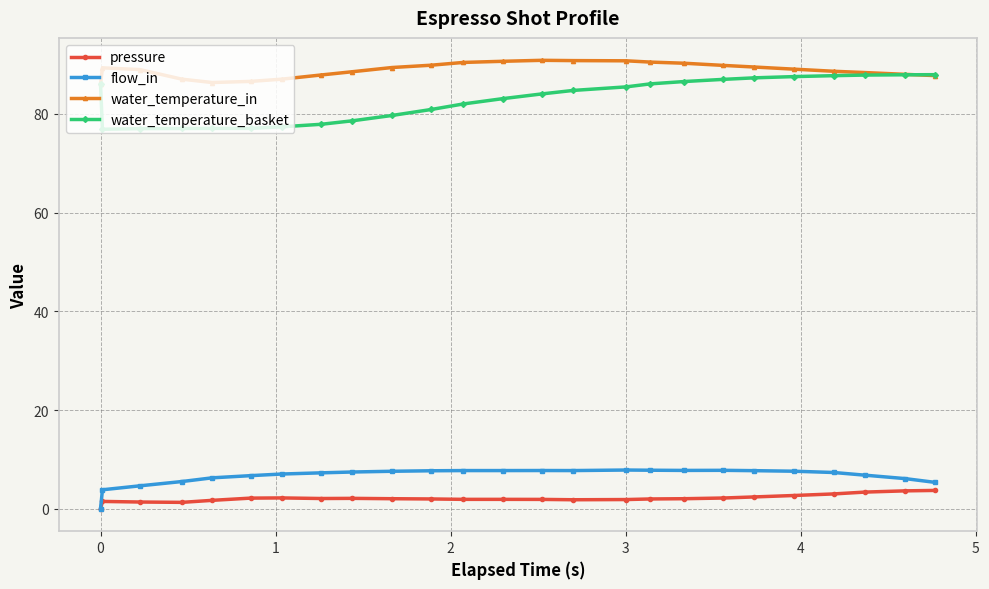

True or false: pressure has more than 0 interior local peaks.

True